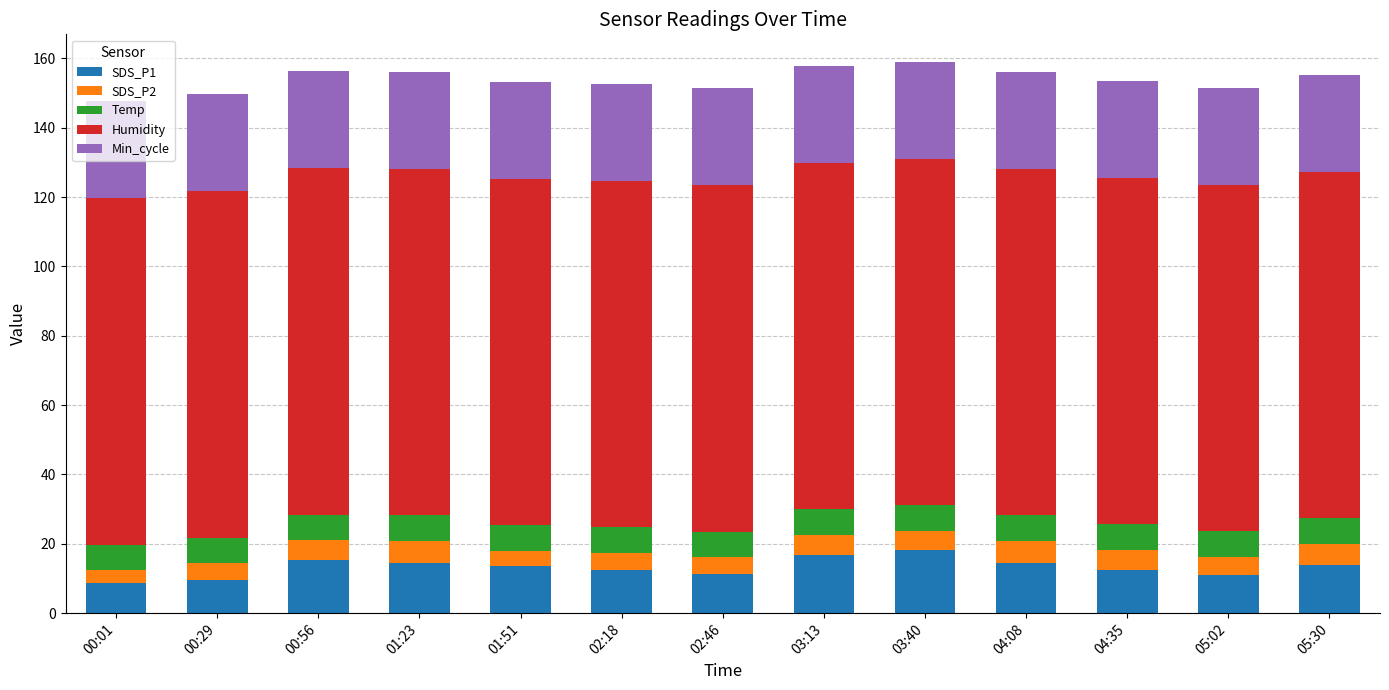

Is it true that SDS_P1 equals 14.5 at 01:23?

True